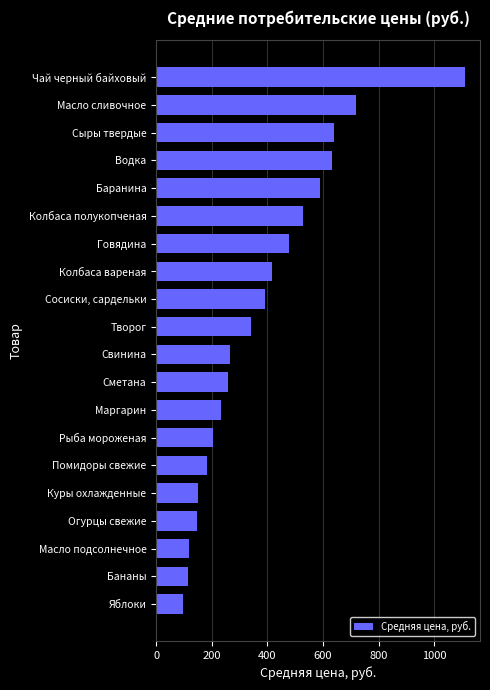

Read the value at Маргарин.

232.6